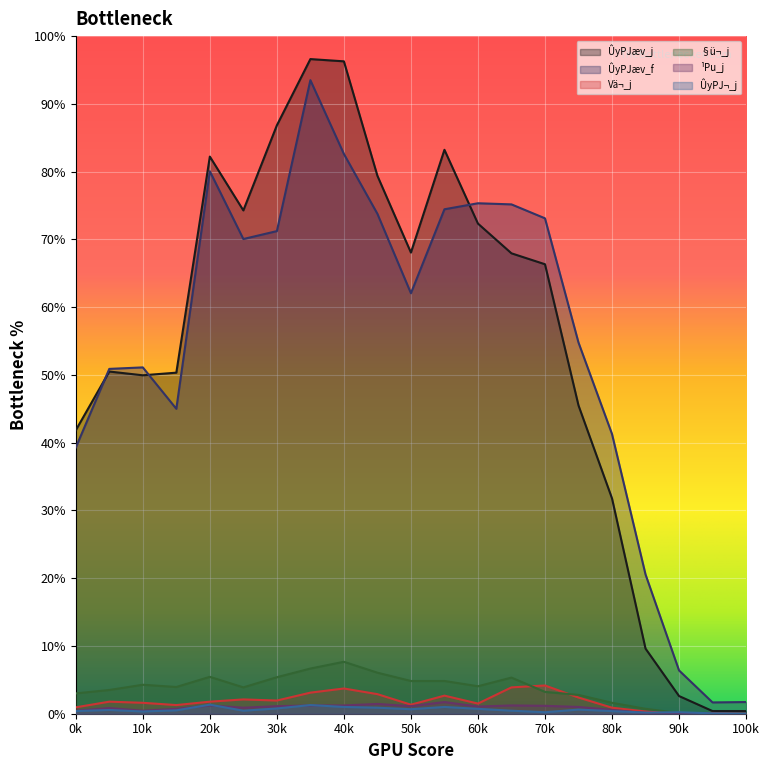

What is the difference between the highest and lowest values at 15?

897